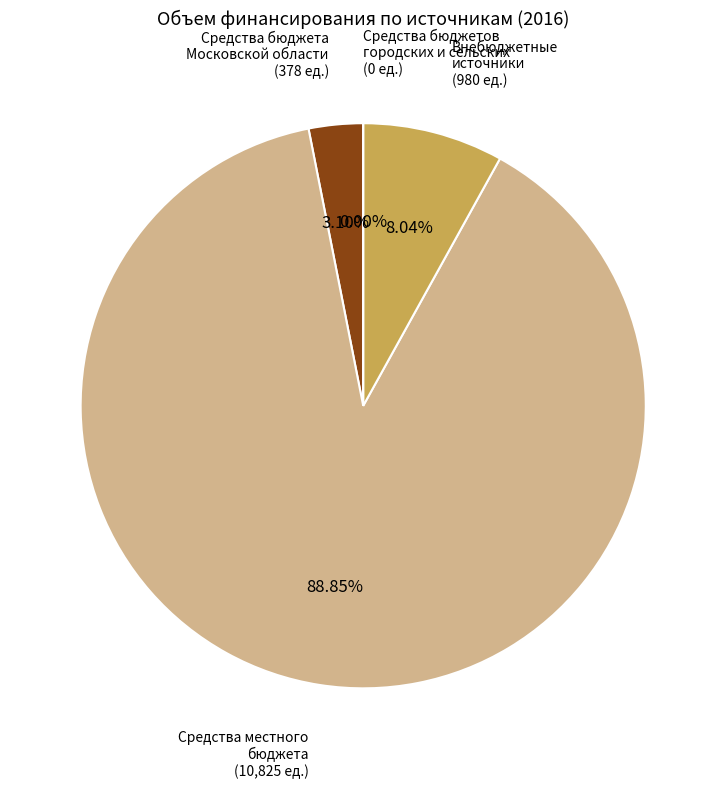

How many slices are in this pie chart?

4